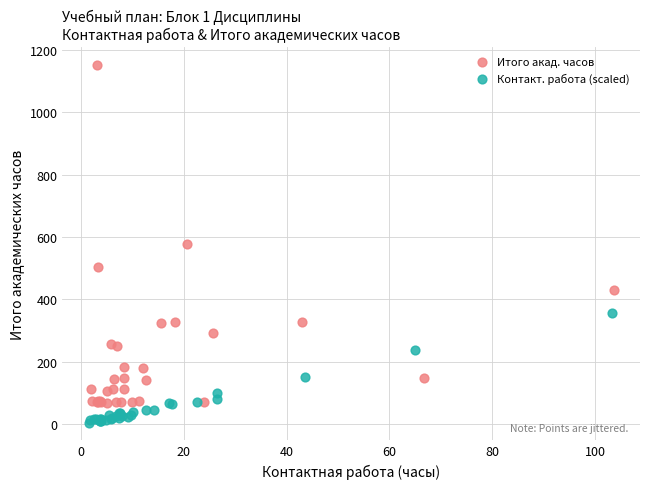

What are all the series names shown in the legend?

Итого акад. часов, Контакт. работа (scaled)